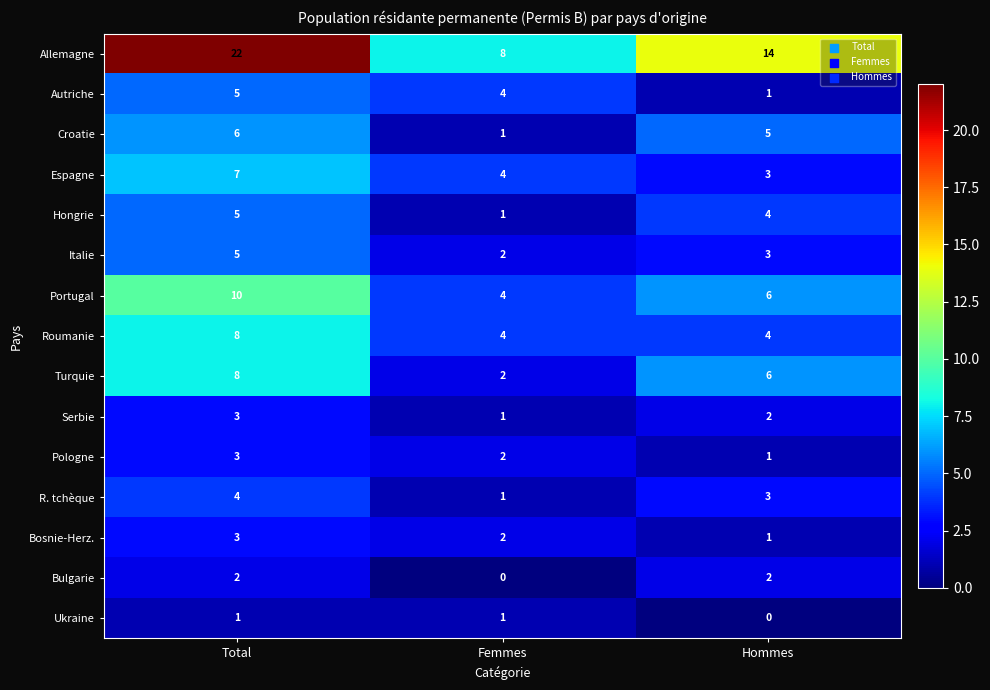

The Autriche series shows 1 at Hommes. True or false?

True